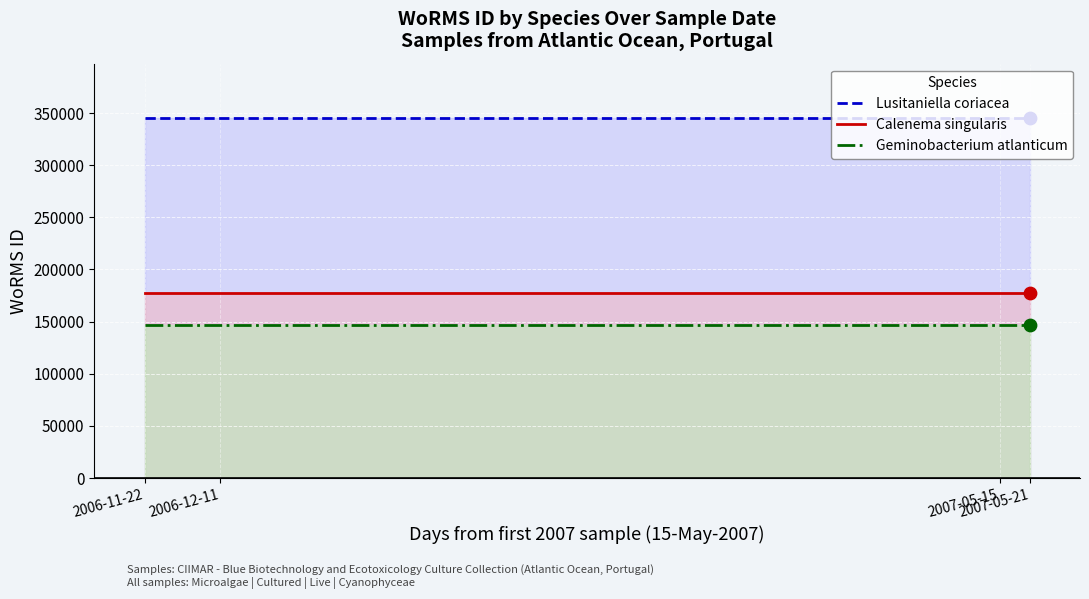

Which series has the widest spread of Y values?

Lusitaniella coriacea